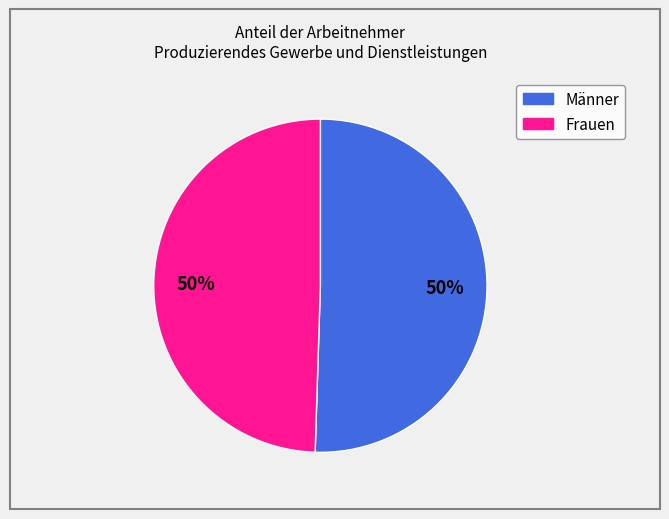

Do Männer and Frauen together represent more than half of the pie?

Yes